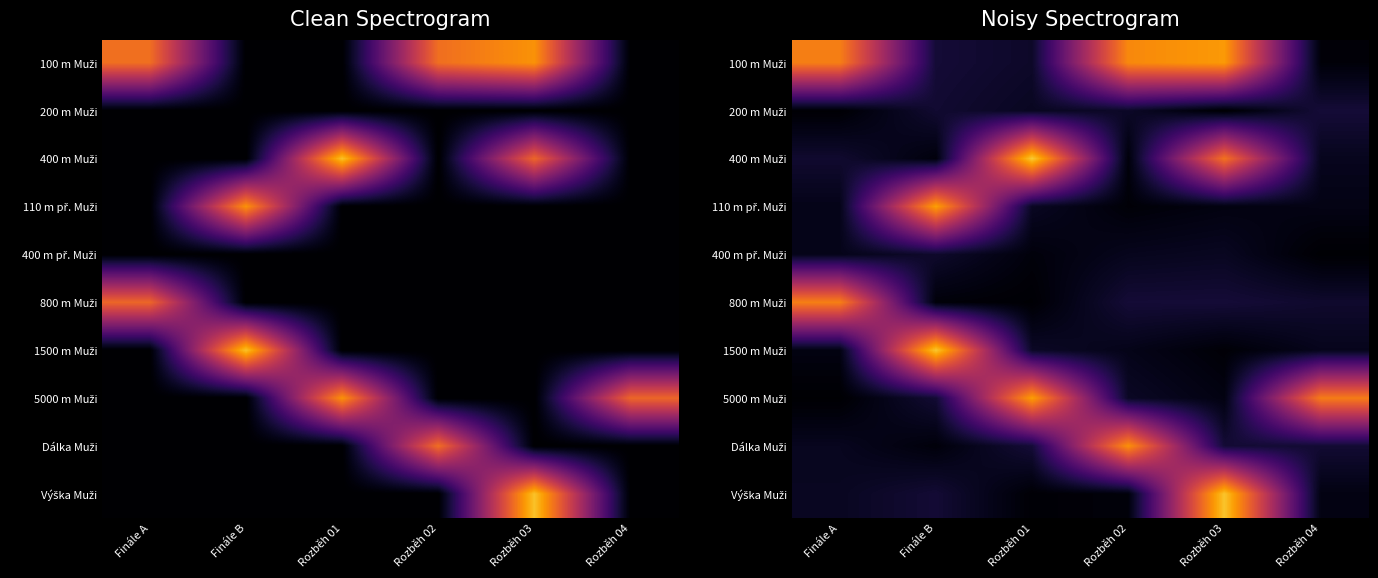

Read the 100 m Muži value at Rozběh 03.

38.8